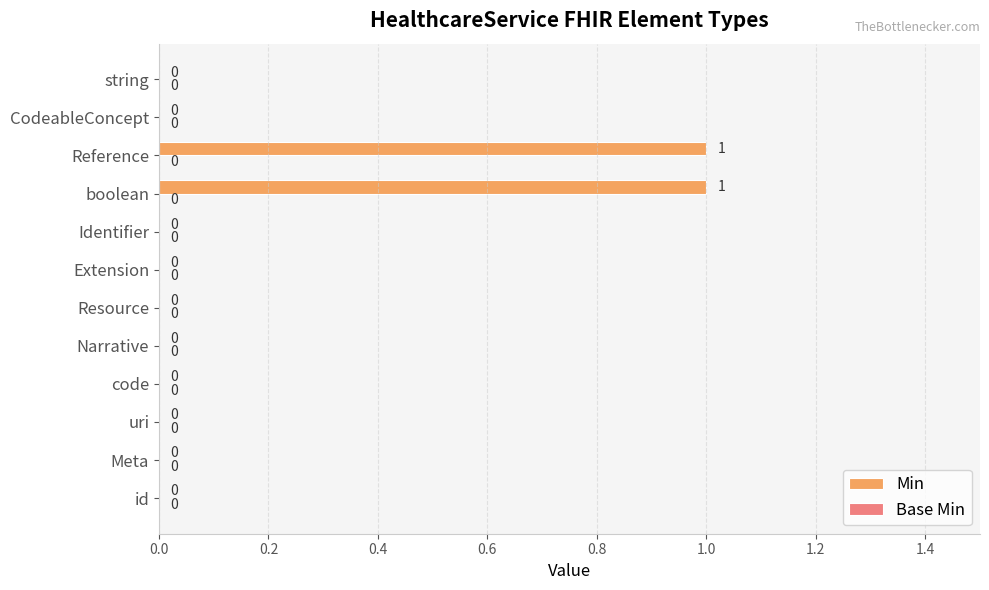

Is it true that the value at id is 0?

True